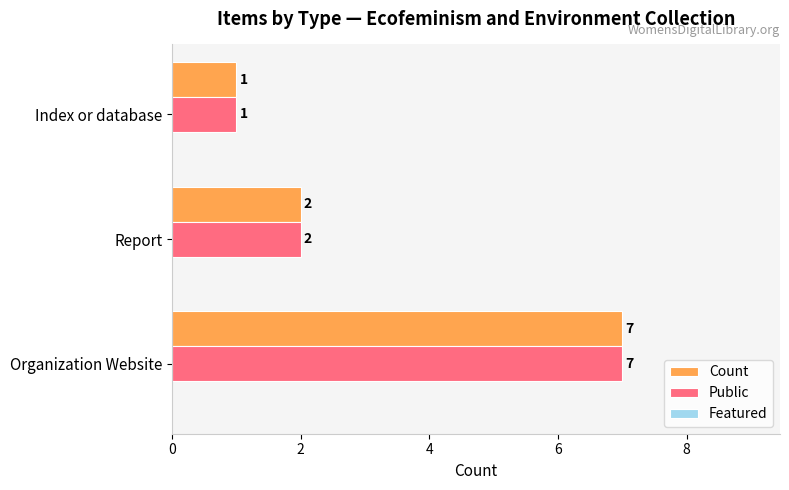

What is the lowest value of the Public series?

1